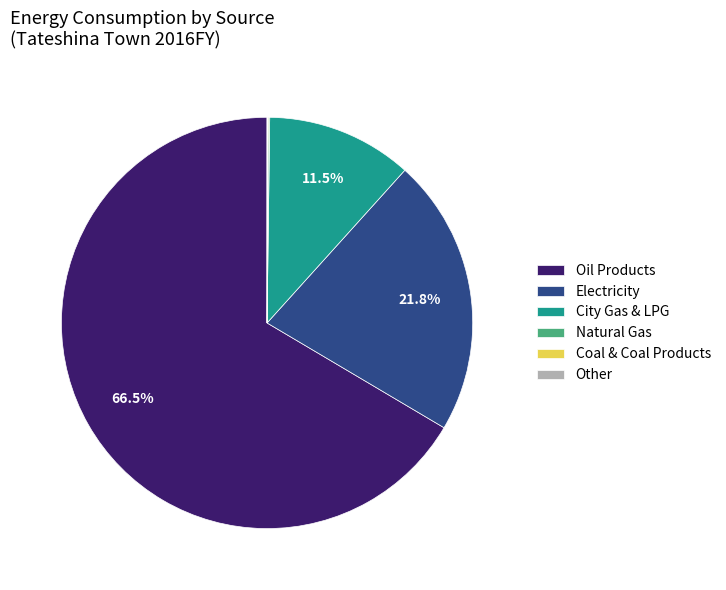

Which slice is the largest?

Oil Products